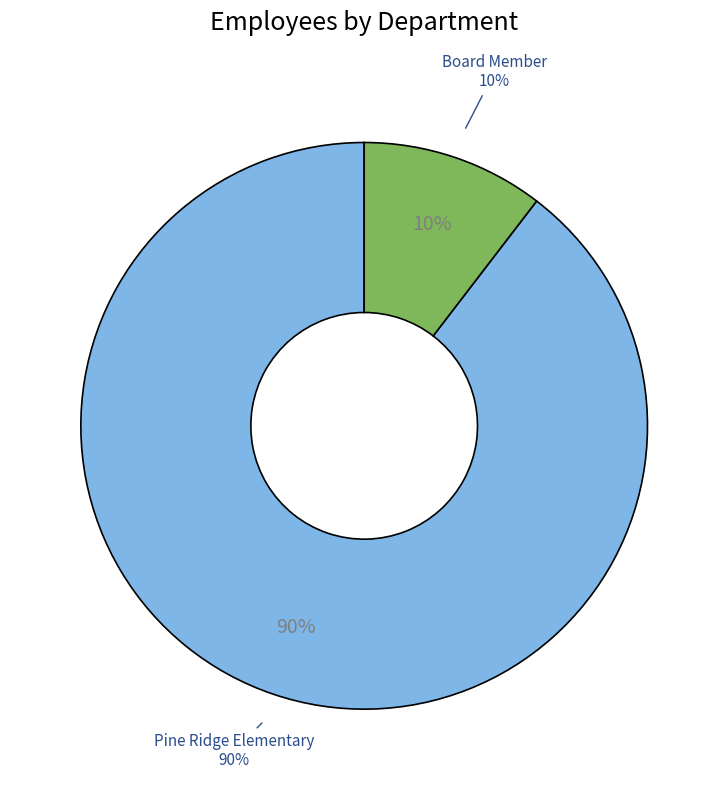

Which has a higher value, Pine Ridge Elementary or Board Member?

Pine Ridge Elementary